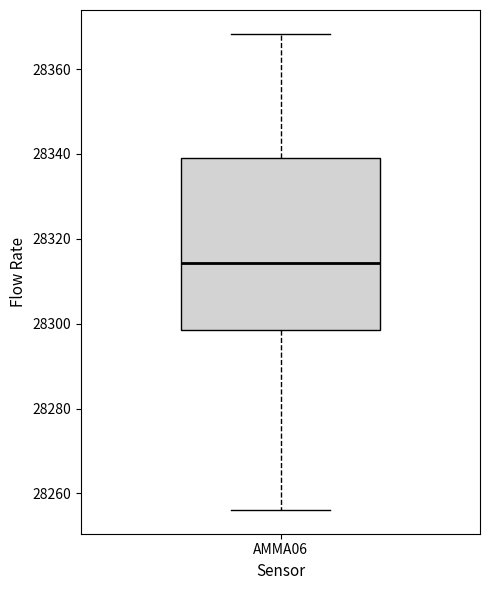

Where is the upper edge of the box for AMMA06 on the y-axis? The values are not printed on the chart, so give them approximately, as read against the axis.

28340